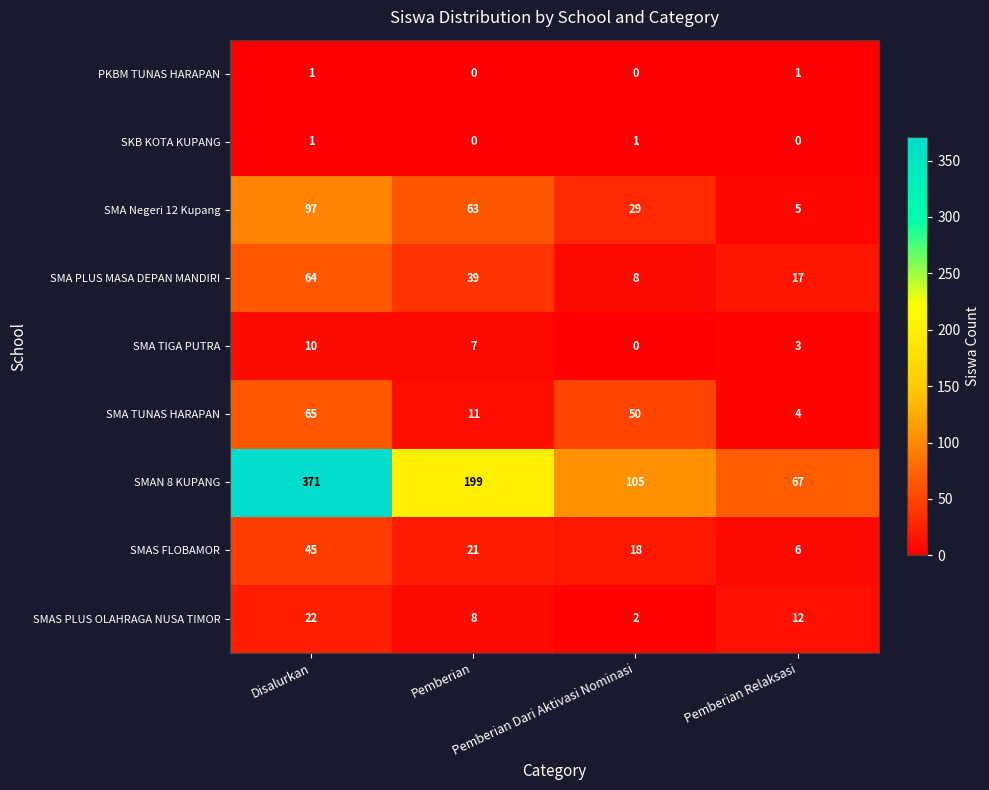

How many series are shown in this chart?

9